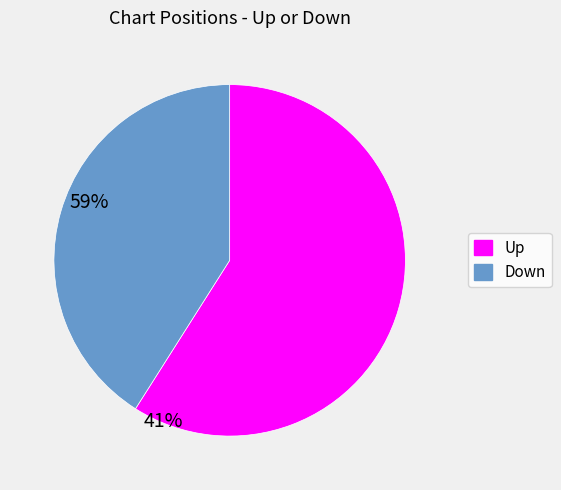

Combined, do Up and Down account for over 50%?

Yes